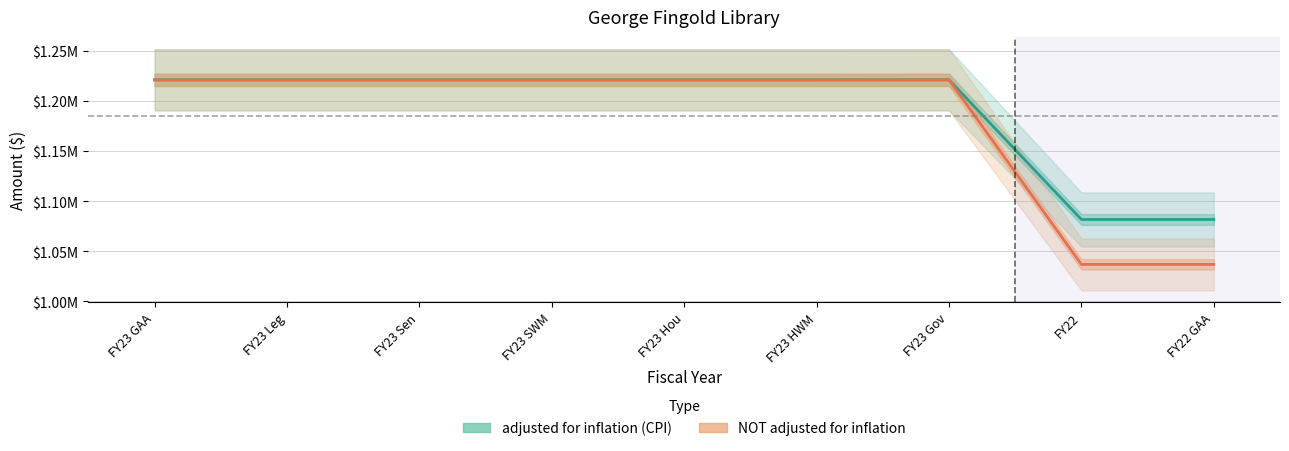

True or false: adjusted for inflation (CPI) has more than 0 interior local peaks.

True